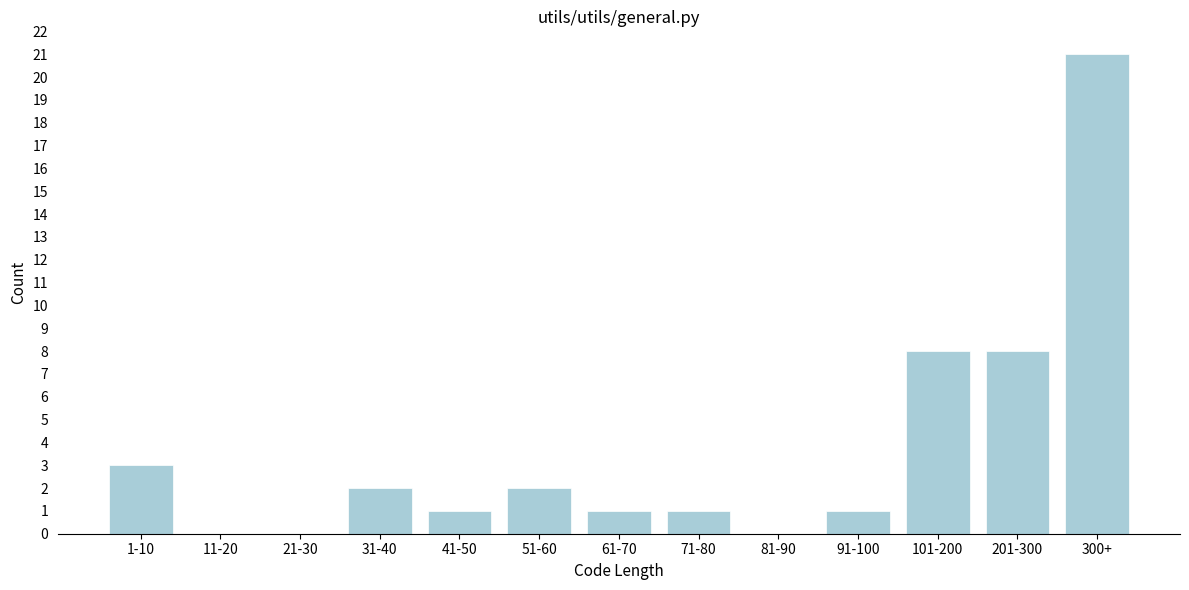

Reading left to right, transcribe all the data shown in this chart.

1-10=3	11-20=0	21-30=0	31-40=2	41-50=1	51-60=2	61-70=1	71-80=1	81-90=0	91-100=1	101-200=8	201-300=8	300+=21